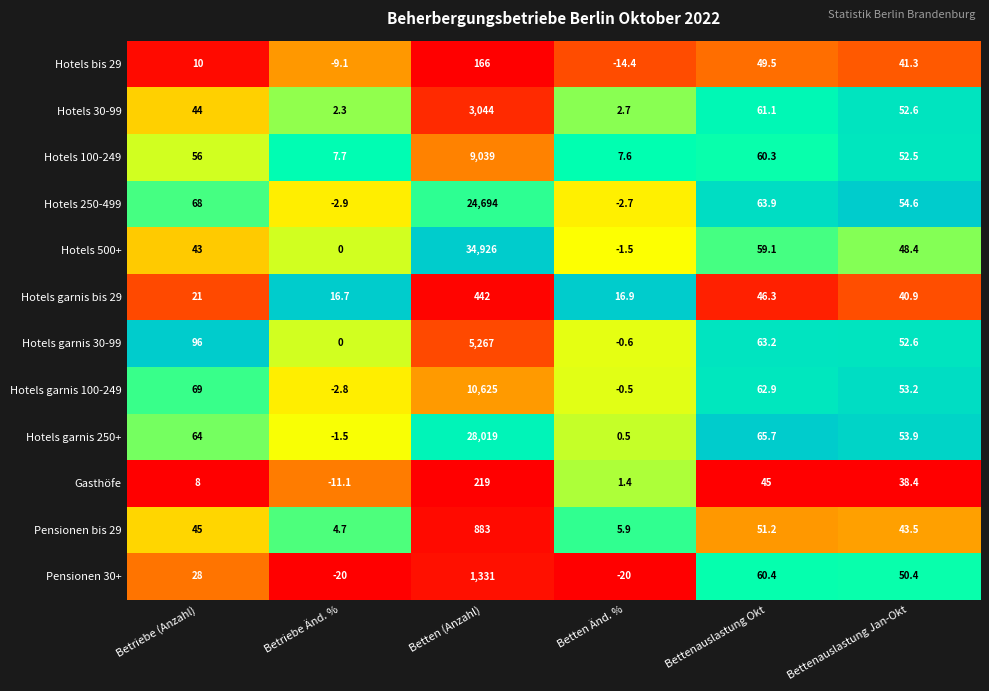

True or false: Hotels 250-499 has a value of -1.9 at Betriebe Änd. %.

False